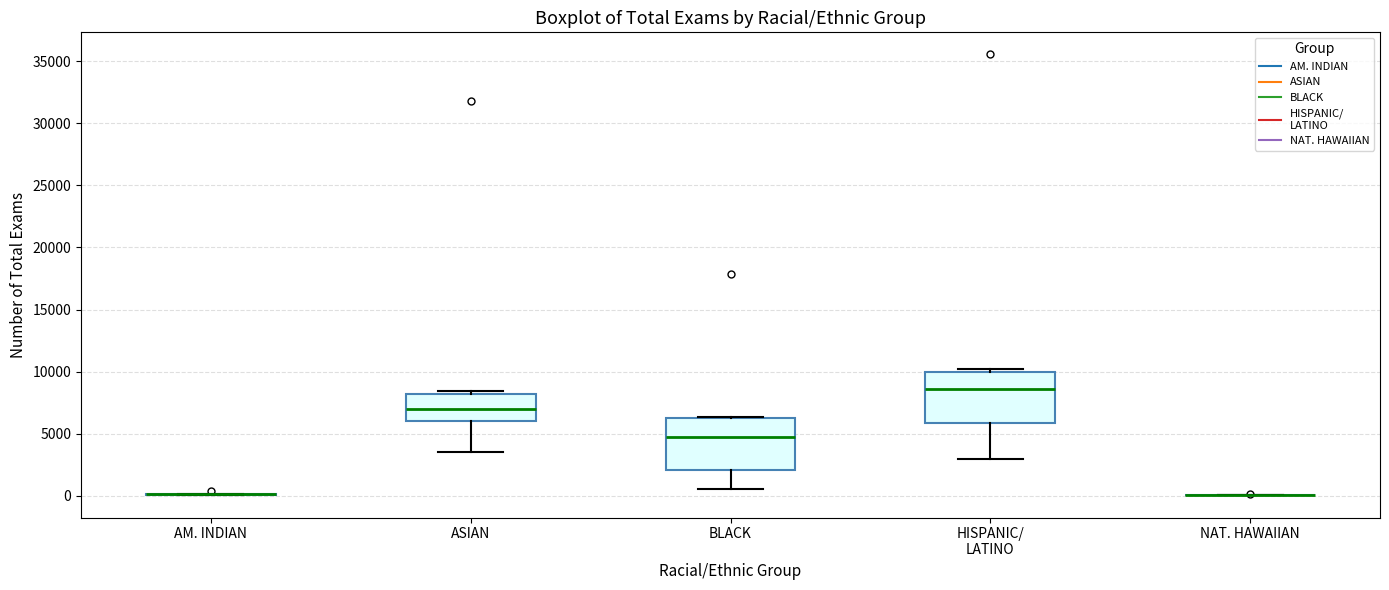

Reading left to right, transcribe this box plot: for each box, give where its median line is, the range the box spans, and where its two whiskers end, as read against the y-axis. The values are not printed on the chart, so give them approximately, as read against the axis.

AM. INDIAN: box collapsed to a line at 0, whiskers 0 to 0
ASIAN: median 7000, box 6000 to 8000, whiskers 3500 to 8500
BLACK: median 4500, box 2000 to 6000, whiskers 500 to 6500
HISPANIC/ LATINO: median 8500, box 6000 to 10000, whiskers 3000 to 10000 (just above the box's upper edge)
NAT. HAWAIIAN: box collapsed to a line at 0, whiskers 0 to 0